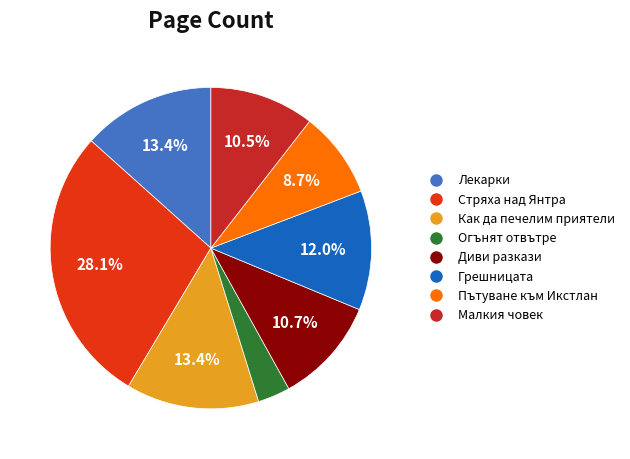

Combined, do Грешницата and Пътуване към Икстлан account for over 50%?

No